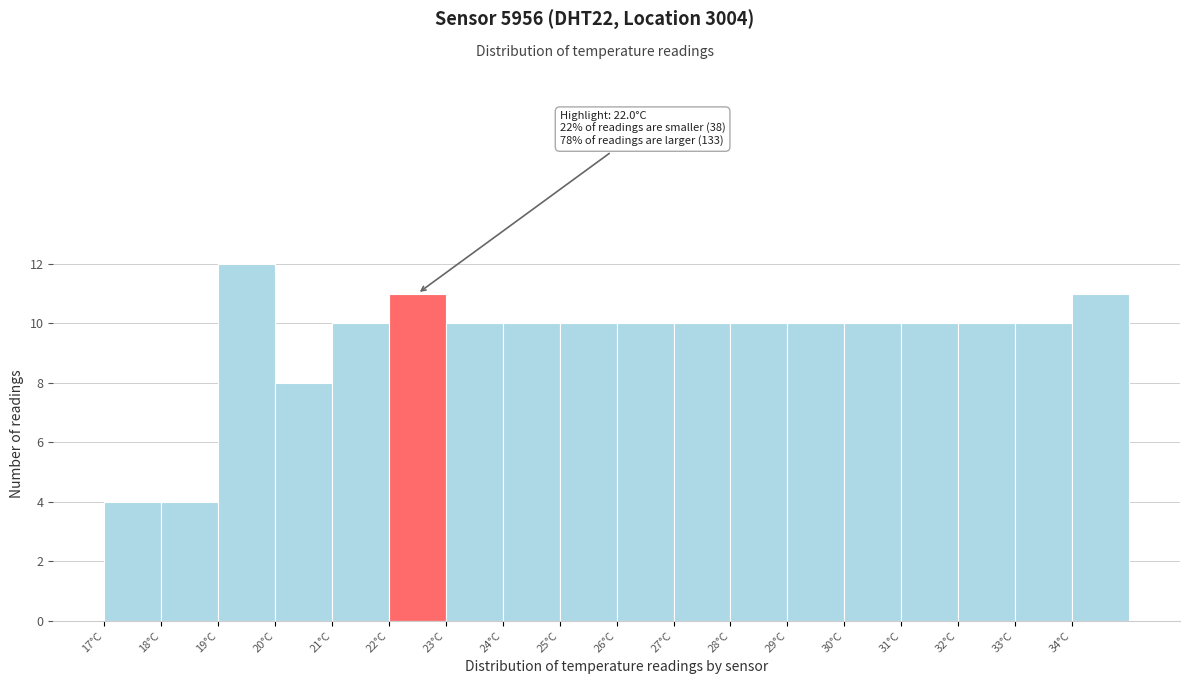

Which range on the x-axis has the tallest bar?

19 to 20